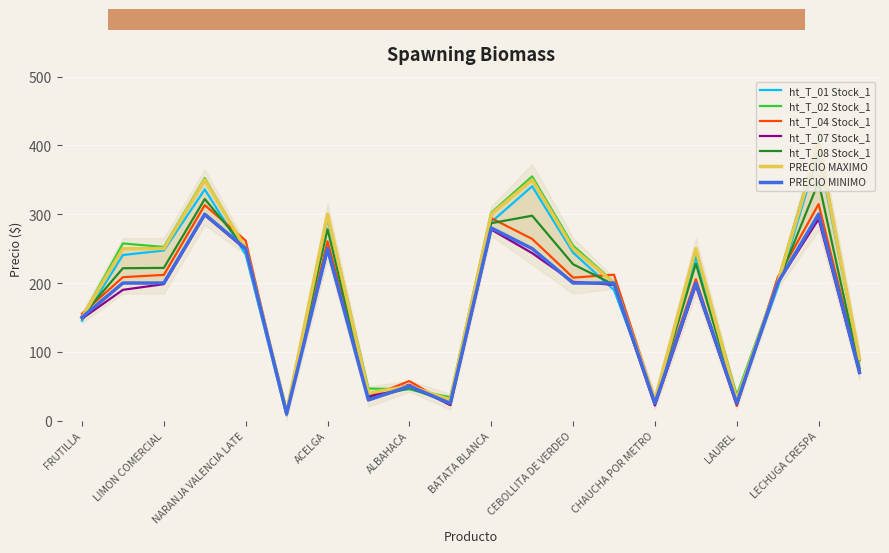

What is the value of the PRECIO MAXIMO point at the 1st from the left?

150